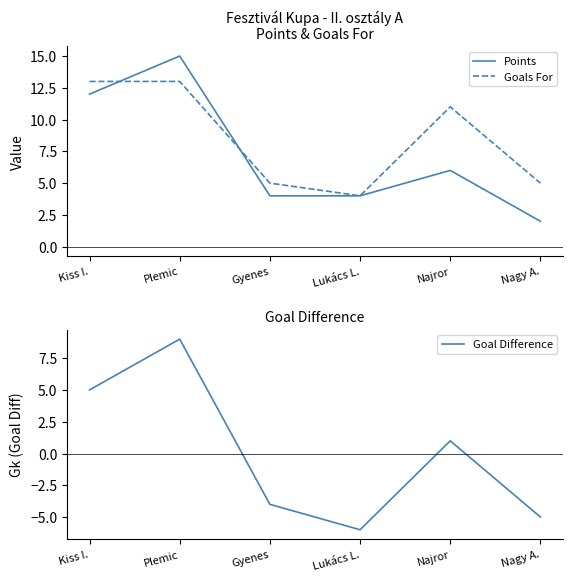

True or false: Goal Difference has a value of -2 at Lukács L..

False